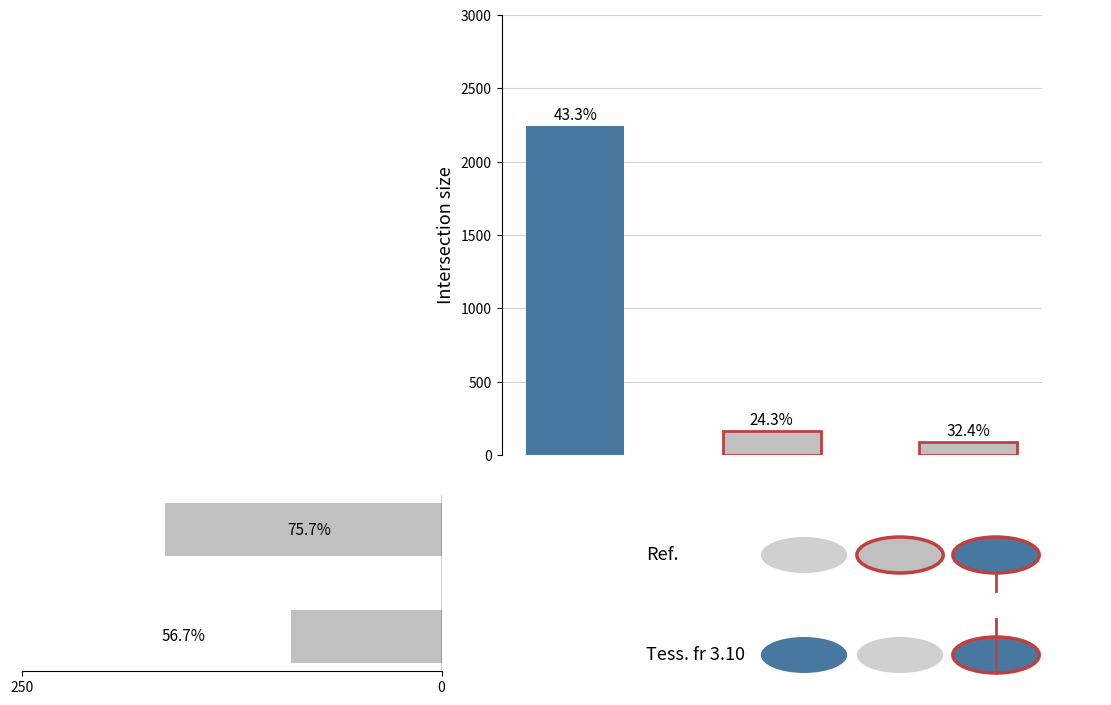

Count the number of data series in this chart.

1